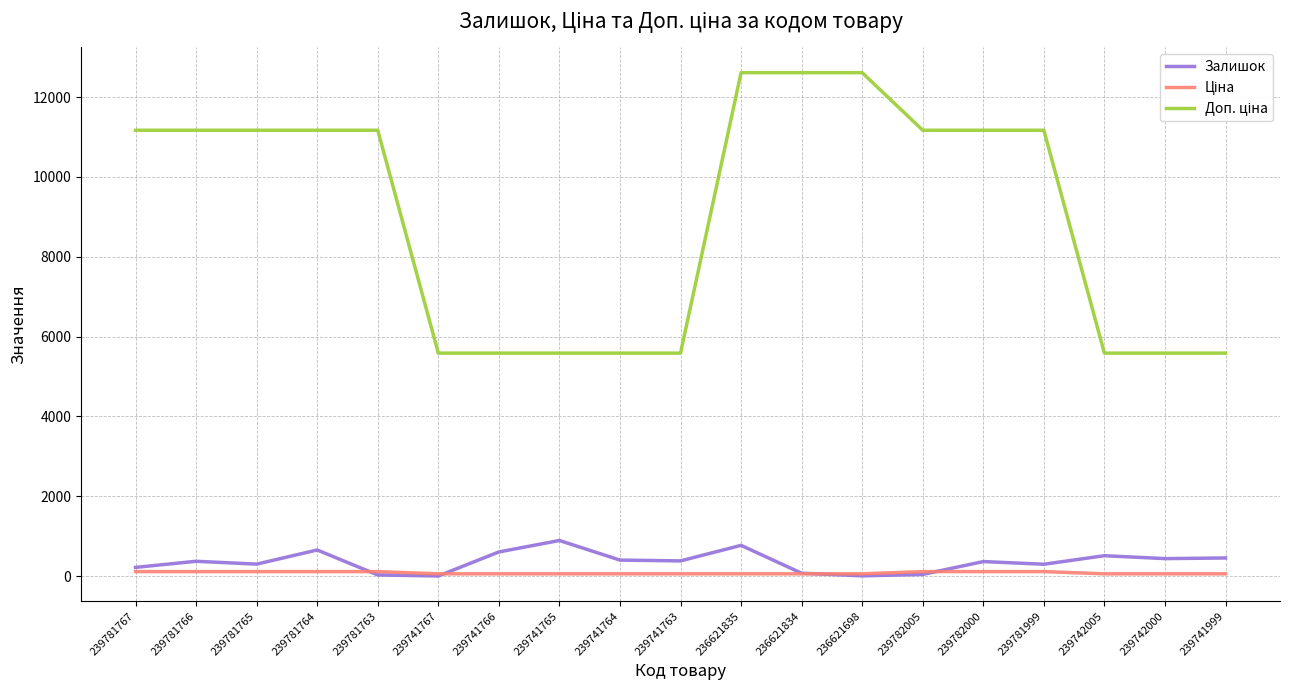

What is the sum of the Залишок values at 239781999 and 239741766?

900.0